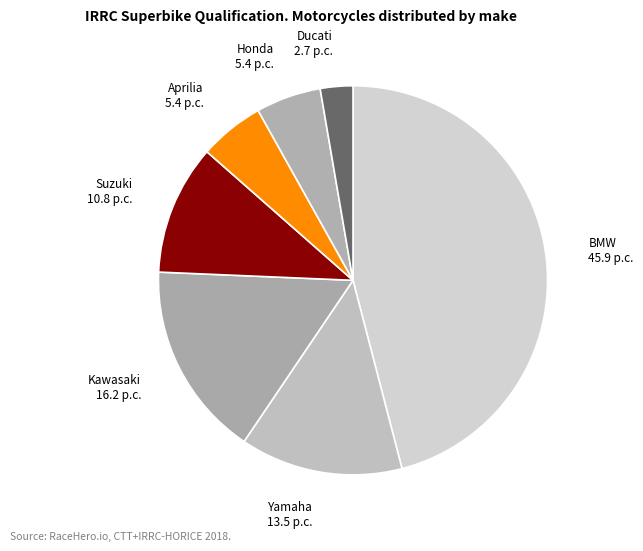

Is Kawasaki the majority of the pie?

No